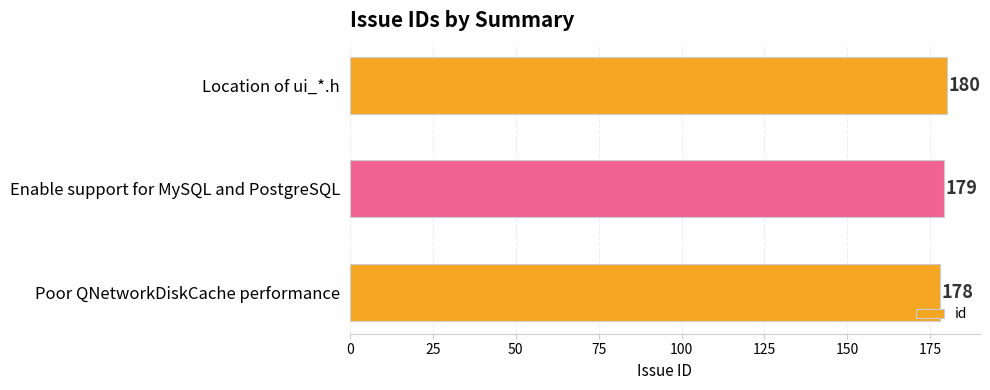

Rank the categories by value from lowest to highest.

Poor QNetworkDiskCache performance, Enable support for MySQL and PostgreSQL, Location of ui_*.h